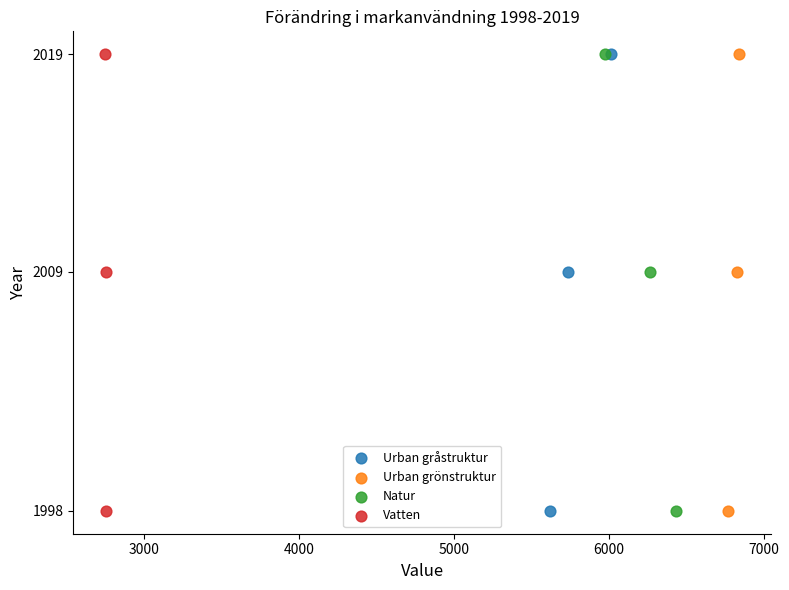

What are all the series names shown in the legend?

Urban gråstruktur, Urban grönstruktur, Natur, Vatten